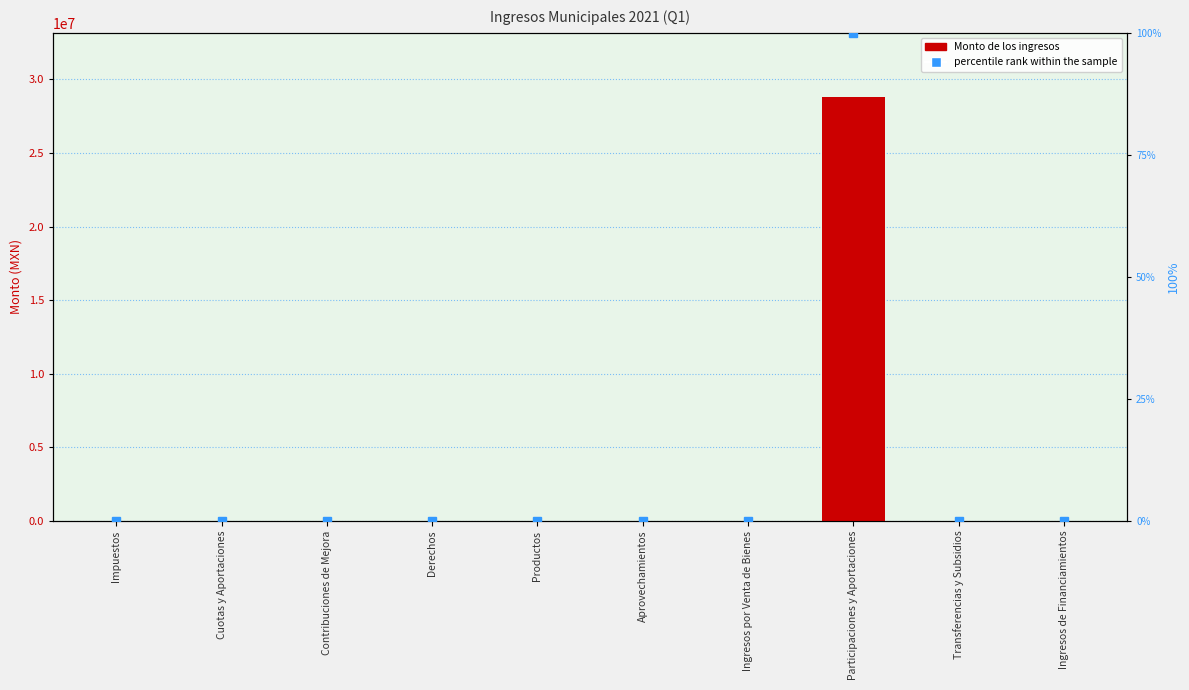

What are all the series names shown in the legend?

Monto de los ingresos, percentile rank within the sample